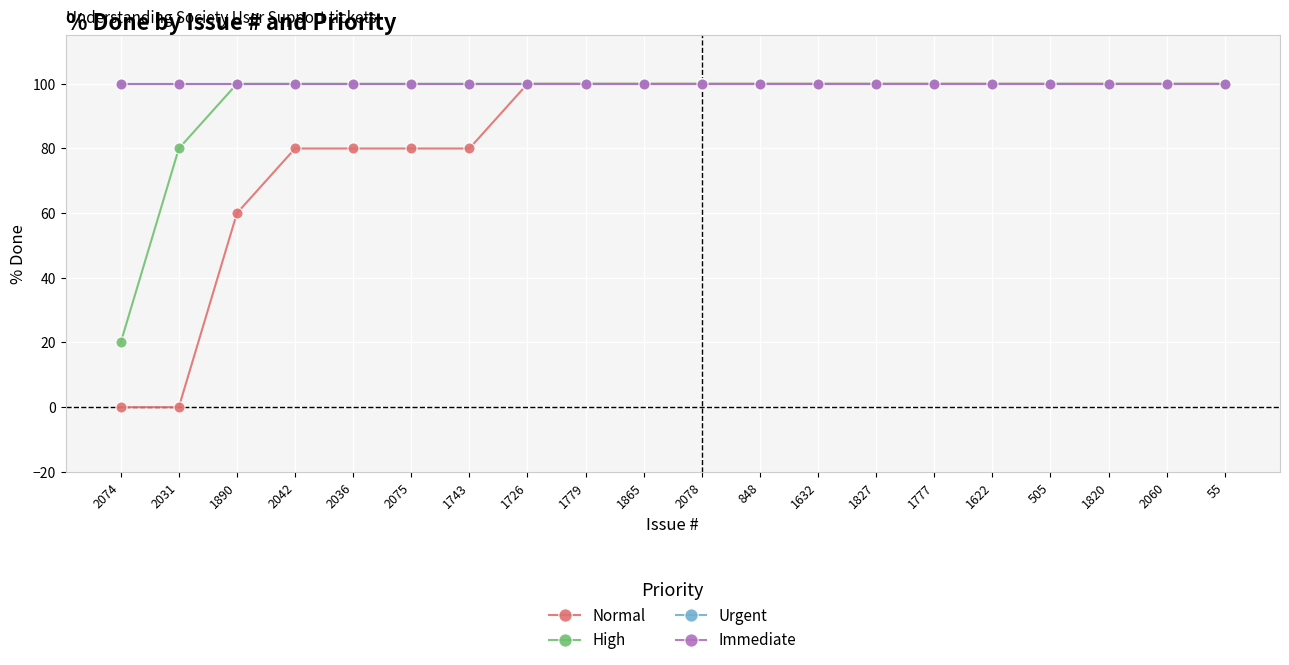

Rank the series at 1890 from lowest to highest value.

Normal, High, Urgent, Immediate